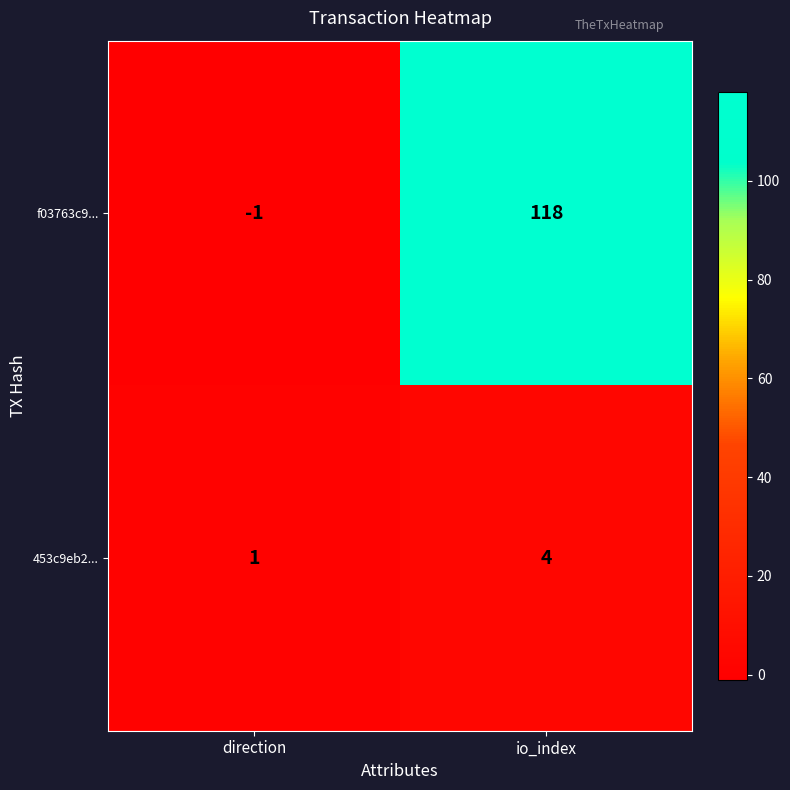

At io_index, list the series in order from smallest to largest.

453c9eb2..., f03763c9...